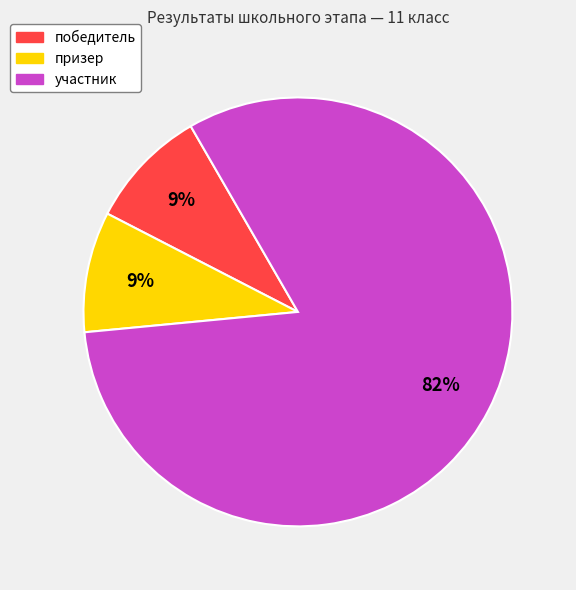

What is the largest slice in the pie chart?

участник